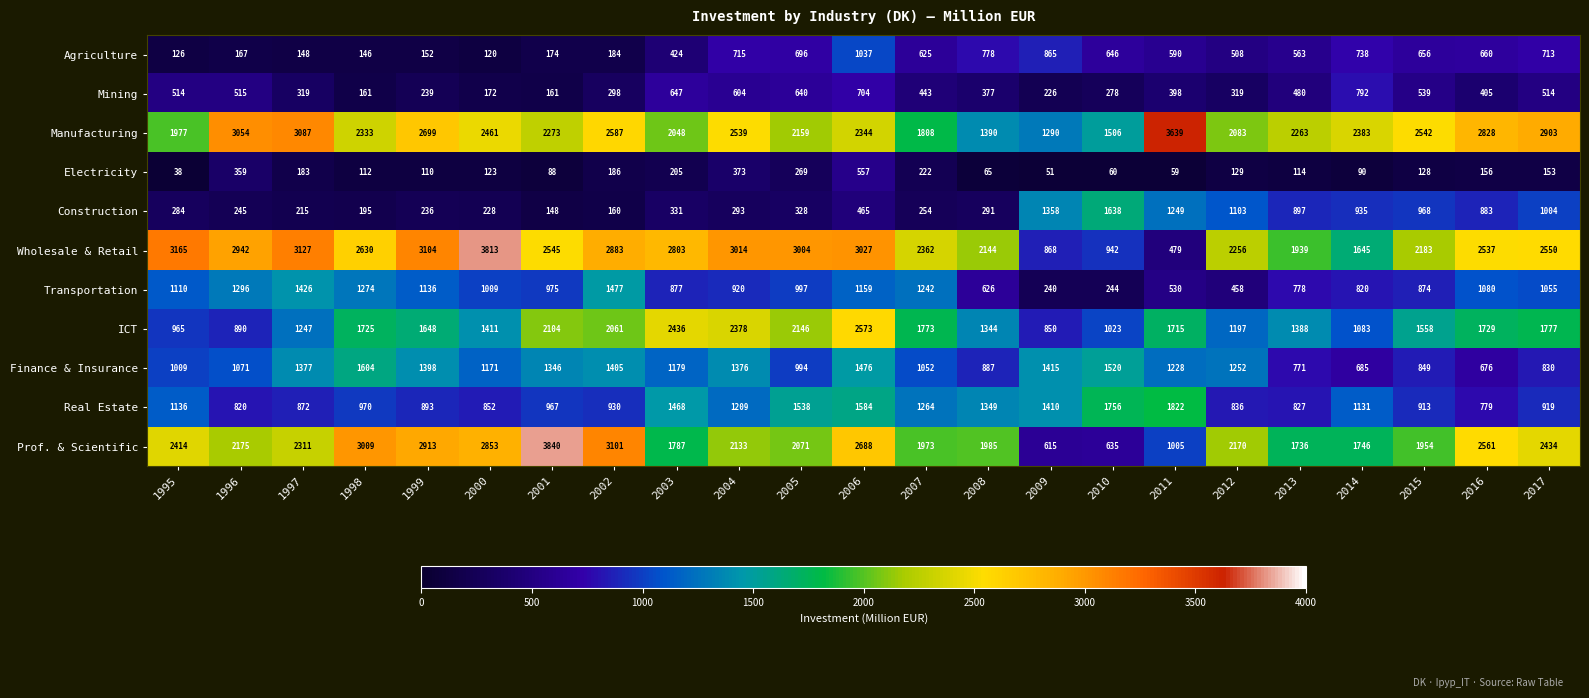

Which category has the highest value in the Wholesale & Retail series?

2000